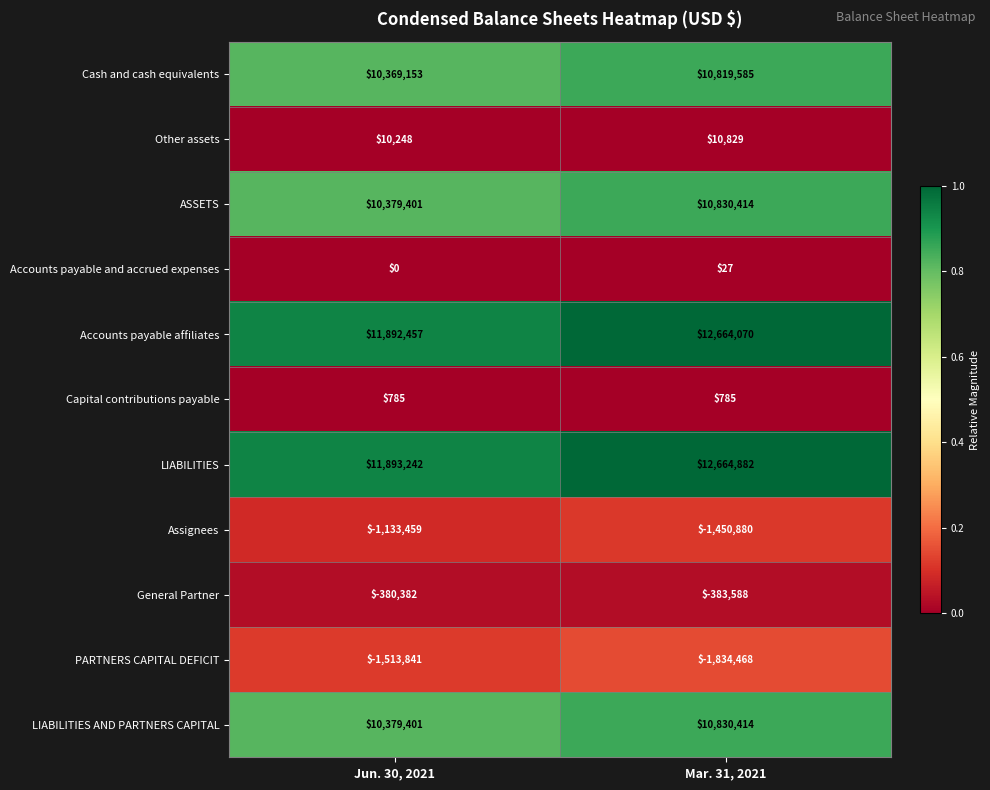

Reading left to right, extract all data points from this chart.

Cash and cash equivalents: 10369153	10819585
Other assets: 10248	10829
ASSETS: 10379401	10830414
Accounts payable and accrued expenses: 0	27
Accounts payable affiliates: 11892457	12664070
Capital contributions payable: 785	785
LIABILITIES: 11893242	12664882
Assignees: -1133459	-1450880
General Partner: -380382	-383588
PARTNERS CAPITAL DEFICIT: -1513841	-1834468
LIABILITIES AND PARTNERS CAPITAL: 10379401	10830414